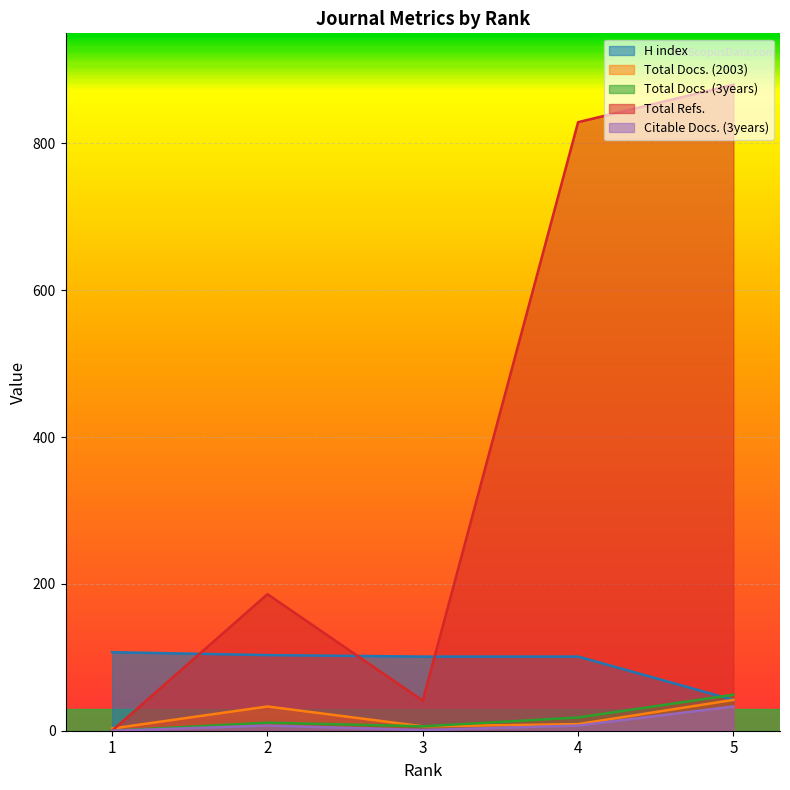

What is the difference between the second highest and minimum values in the H index series?

61